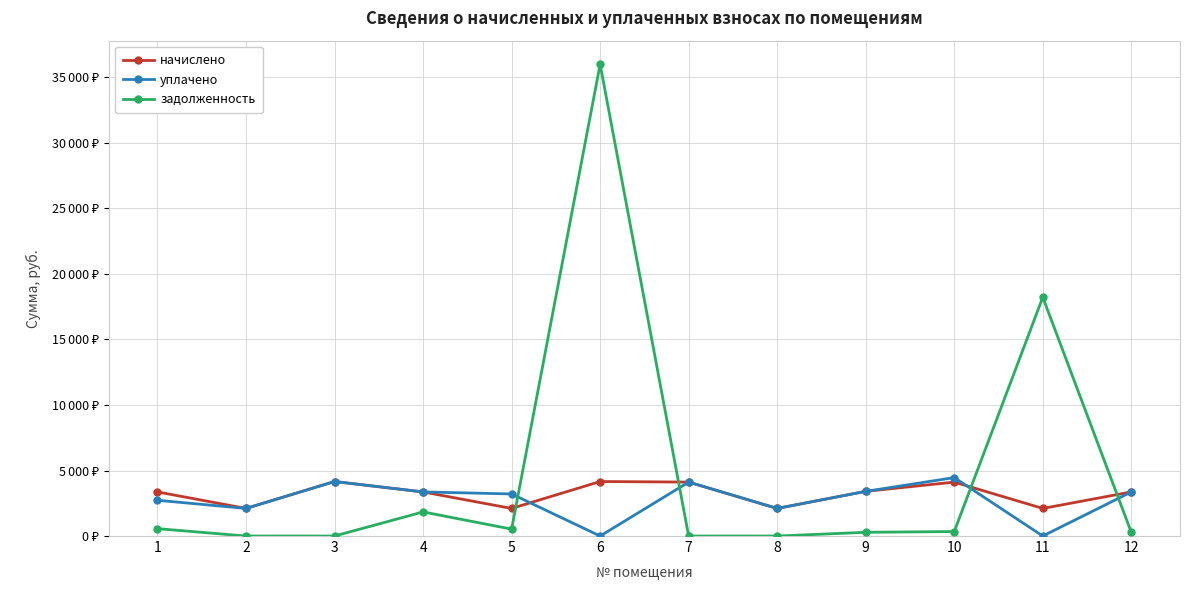

Which series has the widest spread of values?

задолженность